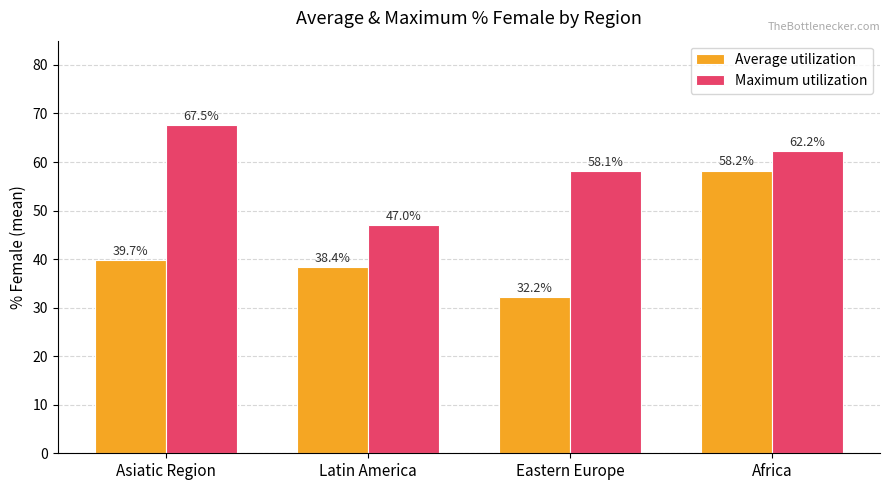

At Eastern Europe, list the series in order from largest to smallest.

Maximum utilization, Average utilization